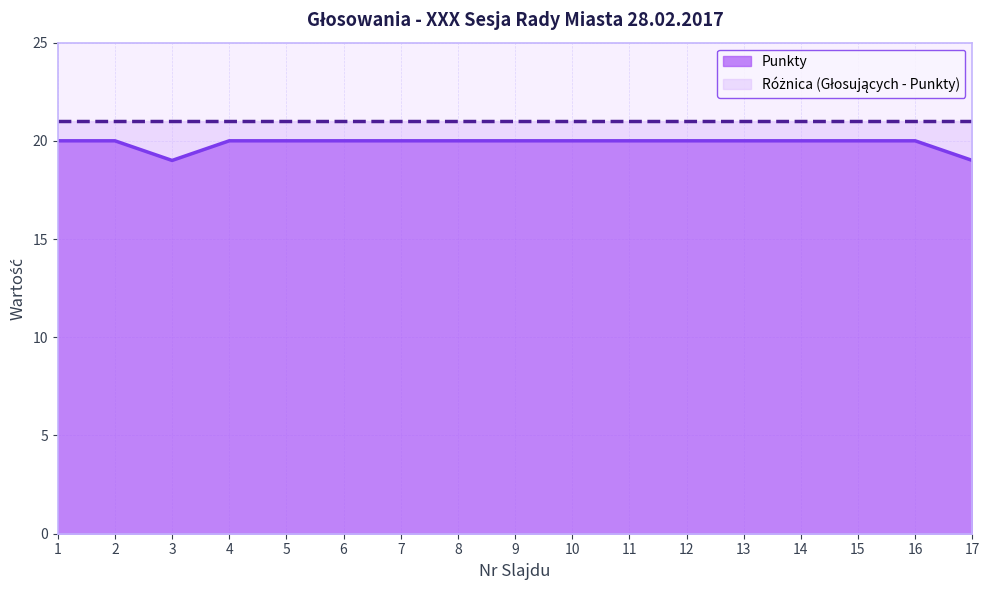

Reading right to left, what are all the values shown in this chart?

17=19	16=20	15=20	14=20	13=20	12=20	11=20	10=20	9=20	8=20	7=20	6=20	5=20	4=20	3=19	2=20	1=20